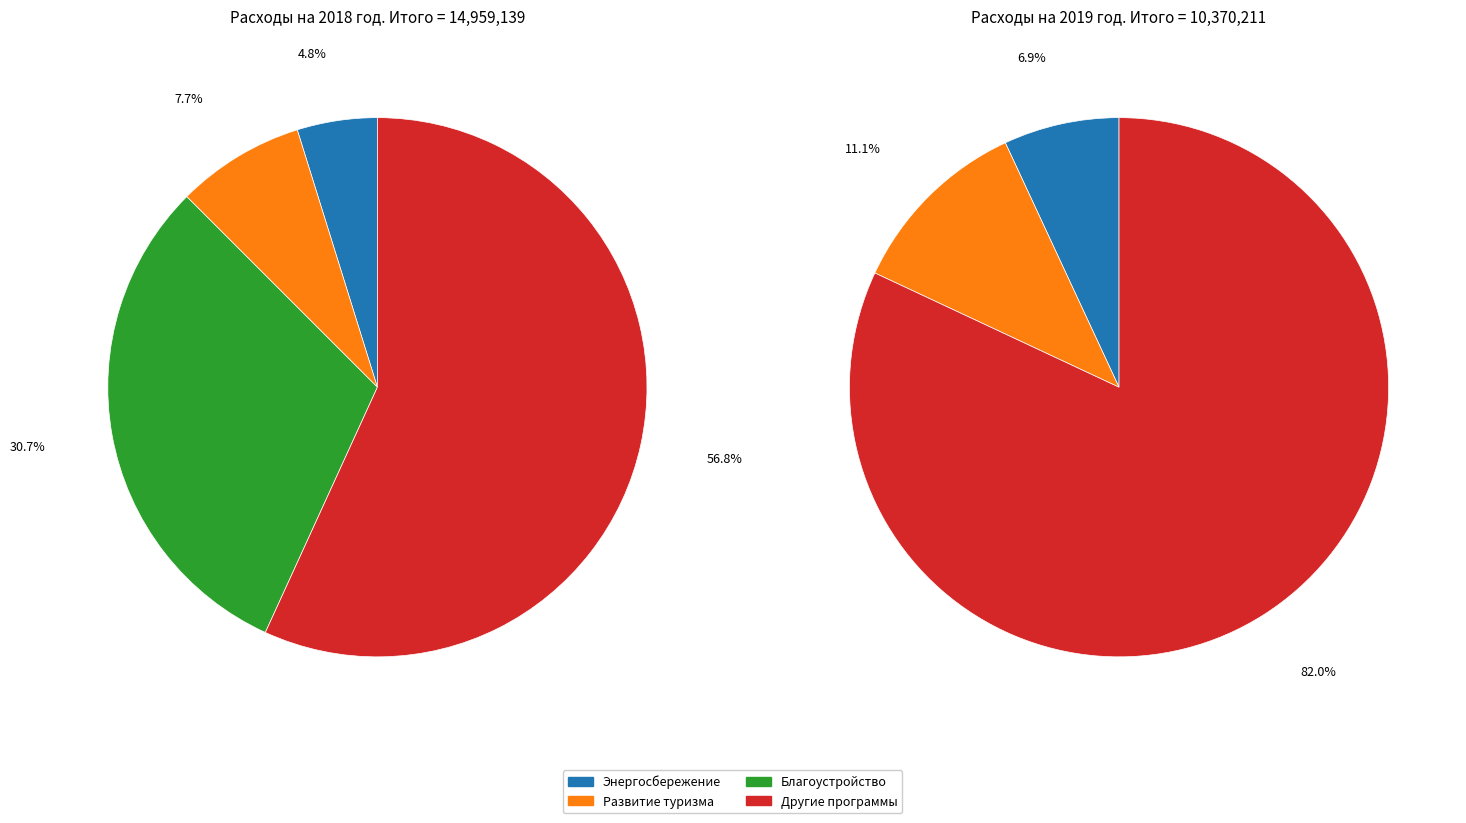

Is it true that Другие программы is 57% of the pie?

True